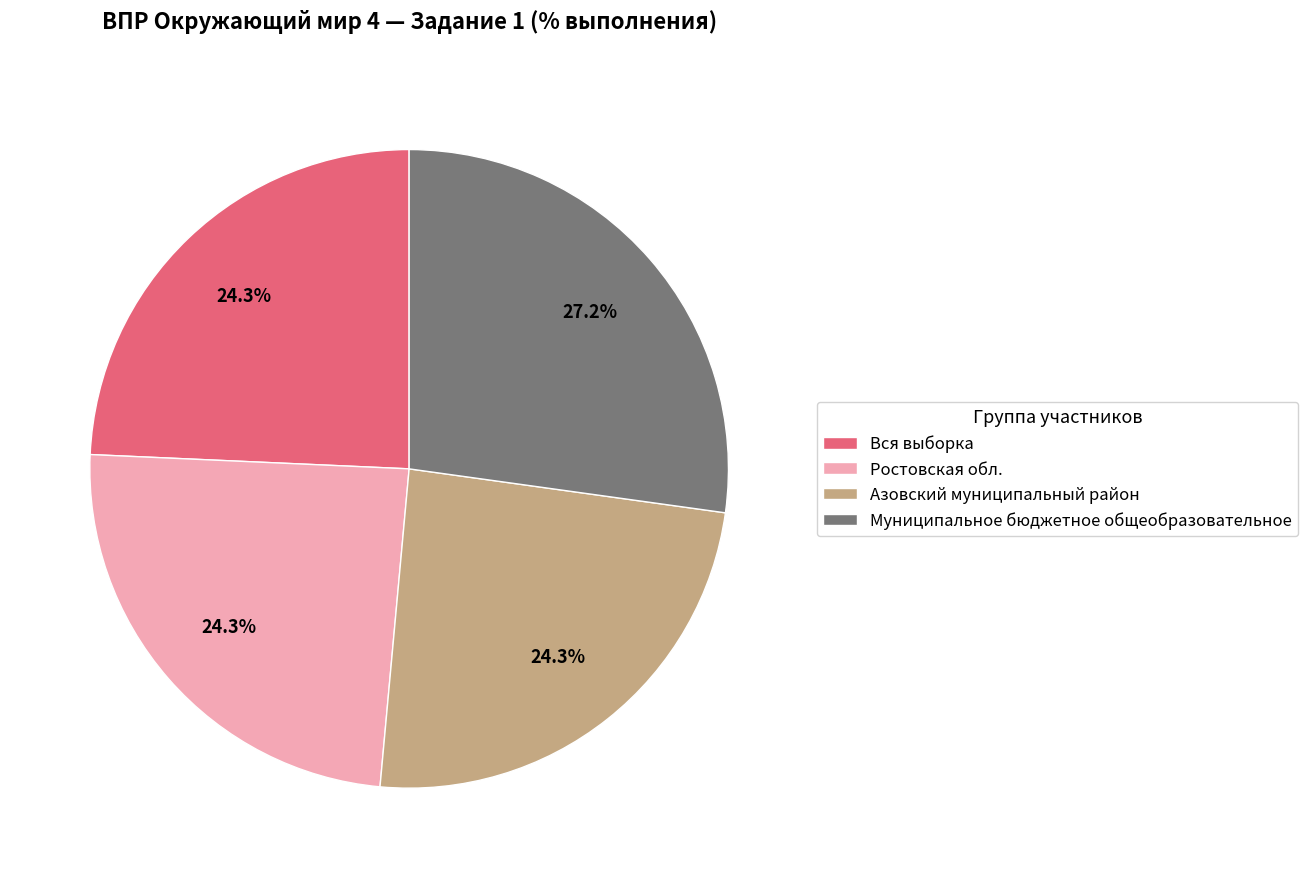

Combined, do Азовский муниципальный район and Вся выборка account for over 50%?

No